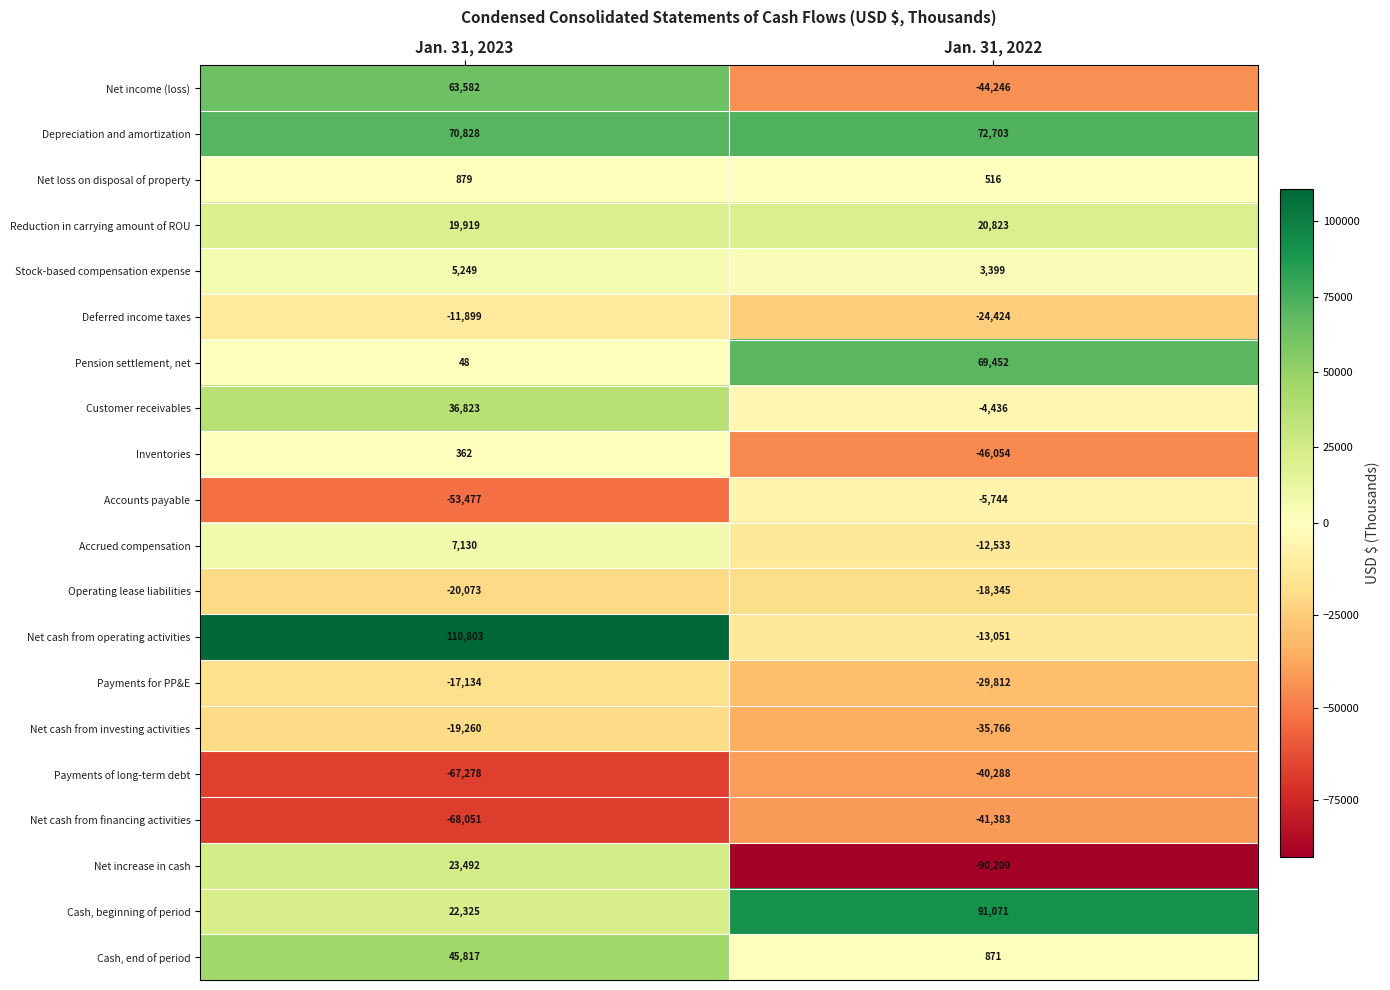

What is the difference between the Accrued compensation values at Jan. 31, 2022 and Jan. 31, 2023?

19663